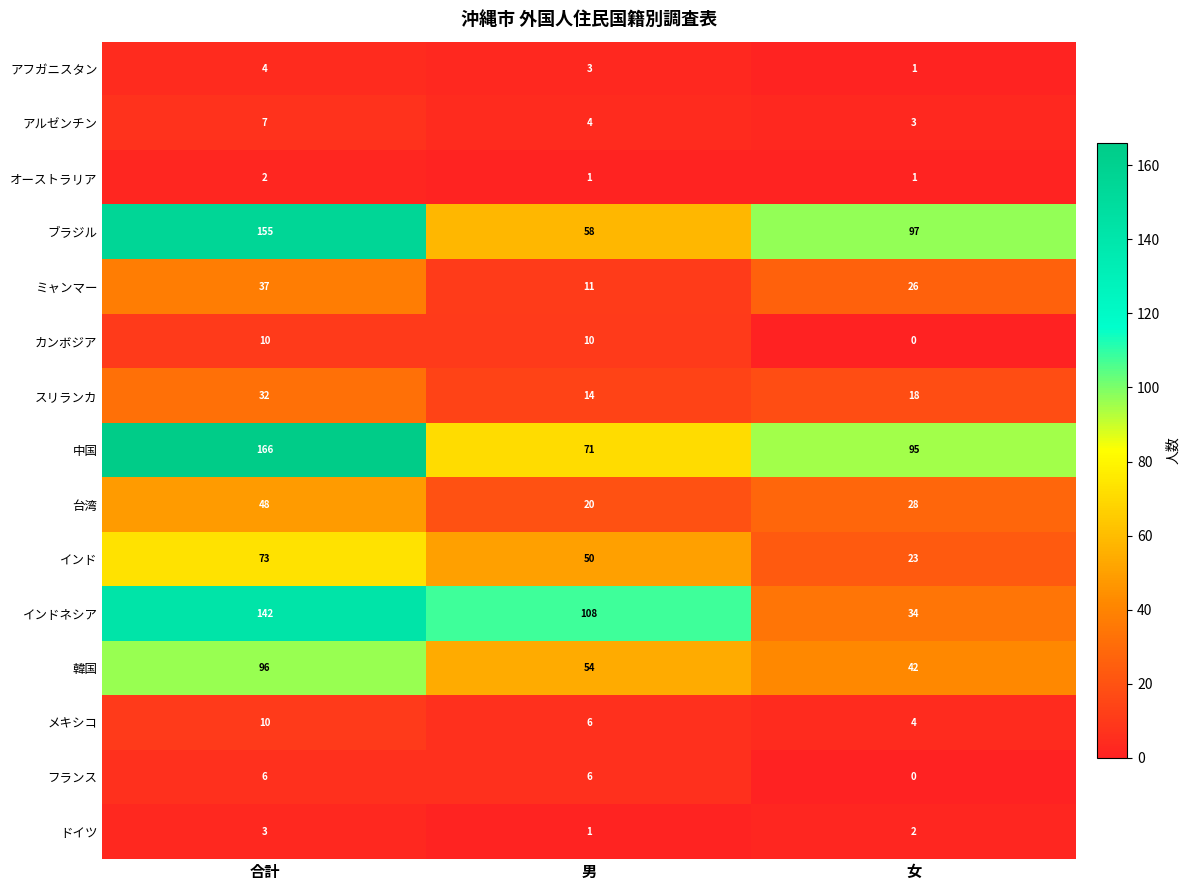

The スリランカ series shows 14 at 男. True or false?

True